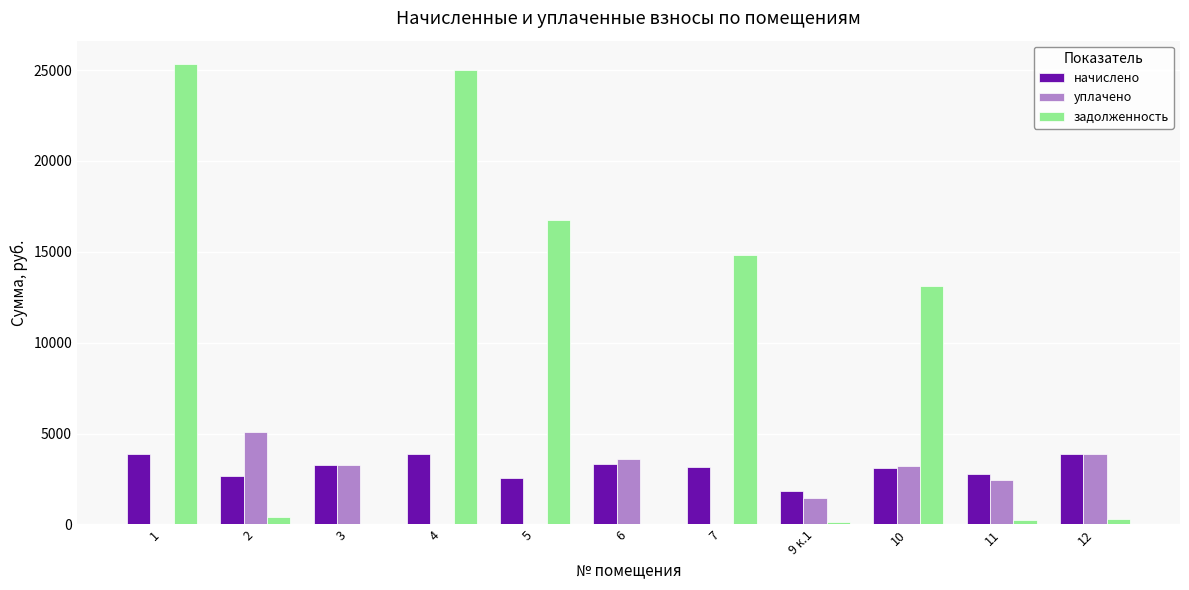

Is the value of уплачено at 5 greater than the value of начислено at 11?

No